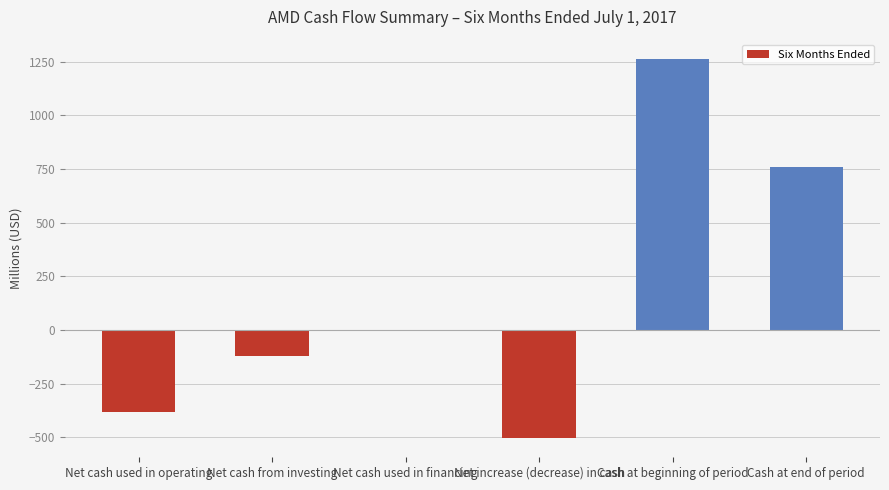

What is the greatest value displayed?

1264